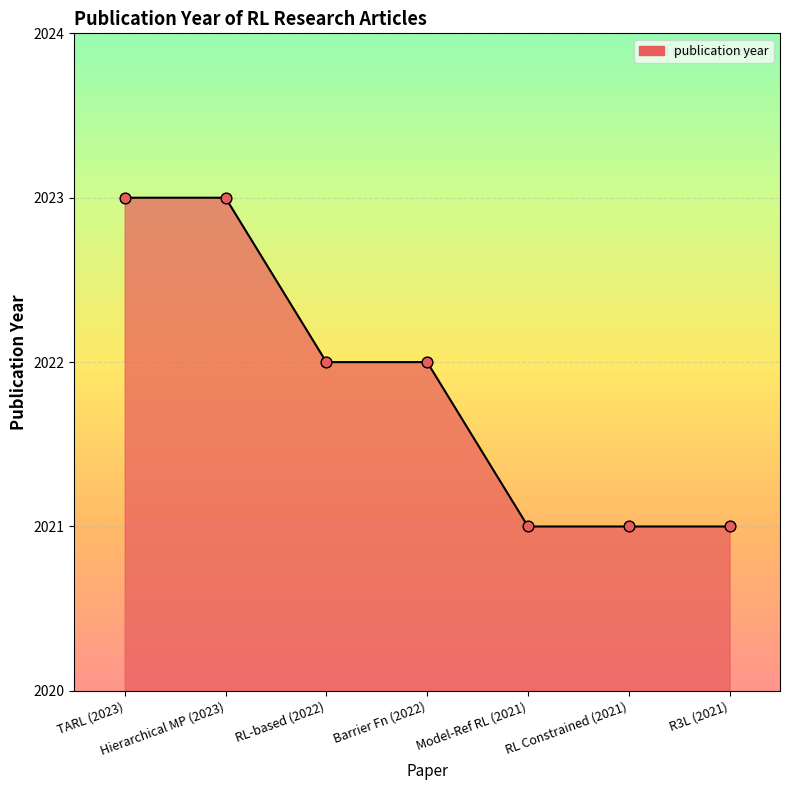

Between TARL (2023) and R3L (2021), which is larger?

TARL (2023)